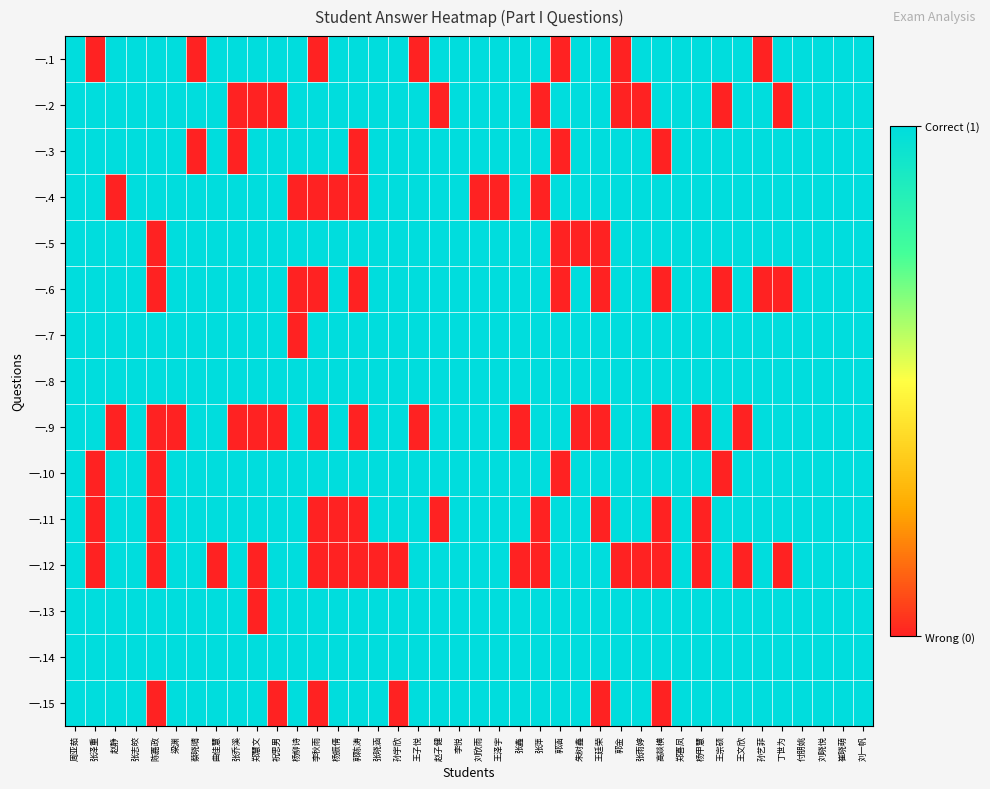

Reading left to right, what are all the values shown in this chart?

一.1: 周亚茹=1	张泽重=0	赵静=1	张志皎=1	陈嘉政=1	梁渊=1	蔡晓晴=0	曲佳慧=1	张乔溪=1	郑慧文=1	祝思男=1	杨柳诗=1	李秋雨=0	杨振倩=1	郭陈涛=1	张晓涵=1	孙宇欣=1	王子悦=0	赵子健=1	李悦=1	刘欣雨=1	王泽宇=1	张鑫=1	张萍=1	郭涵=0	朱树鑫=1	王廷荣=1	郭金=0	张雨婷=1	高燚横=1	郑喜凤=1	杨甲慧=1	王宗硕=1	王文欣=1	孙艺菲=0	丁世为=1	付朋姚=1	刘晓悦=1	崔晓萌=1	刘一帆=1
一.2: 周亚茹=1	张泽重=1	赵静=1	张志皎=1	陈嘉政=1	梁渊=1	蔡晓晴=1	曲佳慧=1	张乔溪=0	郑慧文=0	祝思男=0	杨柳诗=1	李秋雨=1	杨振倩=1	郭陈涛=1	张晓涵=1	孙宇欣=1	王子悦=1	赵子健=0	李悦=1	刘欣雨=1	王泽宇=1	张鑫=1	张萍=0	郭涵=1	朱树鑫=1	王廷荣=1	郭金=0	张雨婷=0	高燚横=1	郑喜凤=1	杨甲慧=1	王宗硕=0	王文欣=1	孙艺菲=1	丁世为=0	付朋姚=1	刘晓悦=1	崔晓萌=1	刘一帆=1
一.3: 周亚茹=1	张泽重=1	赵静=1	张志皎=1	陈嘉政=1	梁渊=1	蔡晓晴=0	曲佳慧=1	张乔溪=0	郑慧文=1	祝思男=1	杨柳诗=1	李秋雨=1	杨振倩=1	郭陈涛=0	张晓涵=1	孙宇欣=1	王子悦=1	赵子健=1	李悦=1	刘欣雨=1	王泽宇=1	张鑫=1	张萍=1	郭涵=0	朱树鑫=1	王廷荣=1	郭金=1	张雨婷=1	高燚横=0	郑喜凤=1	杨甲慧=1	王宗硕=1	王文欣=1	孙艺菲=1	丁世为=1	付朋姚=1	刘晓悦=1	崔晓萌=1	刘一帆=1
一.4: 周亚茹=1	张泽重=1	赵静=0	张志皎=1	陈嘉政=1	梁渊=1	蔡晓晴=1	曲佳慧=1	张乔溪=1	郑慧文=1	祝思男=1	杨柳诗=0	李秋雨=0	杨振倩=0	郭陈涛=0	张晓涵=1	孙宇欣=1	王子悦=1	赵子健=1	李悦=1	刘欣雨=0	王泽宇=0	张鑫=1	张萍=0	郭涵=1	朱树鑫=1	王廷荣=1	郭金=1	张雨婷=1	高燚横=1	郑喜凤=1	杨甲慧=1	王宗硕=1	王文欣=1	孙艺菲=1	丁世为=1	付朋姚=1	刘晓悦=1	崔晓萌=1	刘一帆=1
一.5: 周亚茹=1	张泽重=1	赵静=1	张志皎=1	陈嘉政=0	梁渊=1	蔡晓晴=1	曲佳慧=1	张乔溪=1	郑慧文=1	祝思男=1	杨柳诗=1	李秋雨=1	杨振倩=1	郭陈涛=1	张晓涵=1	孙宇欣=1	王子悦=1	赵子健=1	李悦=1	刘欣雨=1	王泽宇=1	张鑫=1	张萍=1	郭涵=0	朱树鑫=0	王廷荣=0	郭金=1	张雨婷=1	高燚横=1	郑喜凤=1	杨甲慧=1	王宗硕=1	王文欣=1	孙艺菲=1	丁世为=1	付朋姚=1	刘晓悦=1	崔晓萌=1	刘一帆=1
一.6: 周亚茹=1	张泽重=1	赵静=1	张志皎=1	陈嘉政=0	梁渊=1	蔡晓晴=1	曲佳慧=1	张乔溪=1	郑慧文=1	祝思男=1	杨柳诗=0	李秋雨=0	杨振倩=1	郭陈涛=0	张晓涵=1	孙宇欣=1	王子悦=1	赵子健=1	李悦=1	刘欣雨=1	王泽宇=1	张鑫=1	张萍=1	郭涵=0	朱树鑫=1	王廷荣=0	郭金=1	张雨婷=1	高燚横=0	郑喜凤=1	杨甲慧=1	王宗硕=0	王文欣=1	孙艺菲=0	丁世为=0	付朋姚=1	刘晓悦=1	崔晓萌=1	刘一帆=1
一.7: 周亚茹=1	张泽重=1	赵静=1	张志皎=1	陈嘉政=1	梁渊=1	蔡晓晴=1	曲佳慧=1	张乔溪=1	郑慧文=1	祝思男=1	杨柳诗=0	李秋雨=1	杨振倩=1	郭陈涛=1	张晓涵=1	孙宇欣=1	王子悦=1	赵子健=1	李悦=1	刘欣雨=1	王泽宇=1	张鑫=1	张萍=1	郭涵=1	朱树鑫=1	王廷荣=1	郭金=1	张雨婷=1	高燚横=1	郑喜凤=1	杨甲慧=1	王宗硕=1	王文欣=1	孙艺菲=1	丁世为=1	付朋姚=1	刘晓悦=1	崔晓萌=1	刘一帆=1
一.8: 周亚茹=1	张泽重=1	赵静=1	张志皎=1	陈嘉政=1	梁渊=1	蔡晓晴=1	曲佳慧=1	张乔溪=1	郑慧文=1	祝思男=1	杨柳诗=1	李秋雨=1	杨振倩=1	郭陈涛=1	张晓涵=1	孙宇欣=1	王子悦=1	赵子健=1	李悦=1	刘欣雨=1	王泽宇=1	张鑫=1	张萍=1	郭涵=1	朱树鑫=1	王廷荣=1	郭金=1	张雨婷=1	高燚横=1	郑喜凤=1	杨甲慧=1	王宗硕=1	王文欣=1	孙艺菲=1	丁世为=1	付朋姚=1	刘晓悦=1	崔晓萌=1	刘一帆=1
一.9: 周亚茹=1	张泽重=1	赵静=0	张志皎=1	陈嘉政=0	梁渊=0	蔡晓晴=1	曲佳慧=1	张乔溪=0	郑慧文=0	祝思男=0	杨柳诗=1	李秋雨=0	杨振倩=1	郭陈涛=0	张晓涵=1	孙宇欣=1	王子悦=0	赵子健=1	李悦=1	刘欣雨=1	王泽宇=1	张鑫=0	张萍=1	郭涵=1	朱树鑫=0	王廷荣=0	郭金=1	张雨婷=1	高燚横=0	郑喜凤=1	杨甲慧=0	王宗硕=1	王文欣=0	孙艺菲=1	丁世为=1	付朋姚=1	刘晓悦=1	崔晓萌=1	刘一帆=1
一.10: 周亚茹=1	张泽重=0	赵静=1	张志皎=1	陈嘉政=0	梁渊=1	蔡晓晴=1	曲佳慧=1	张乔溪=1	郑慧文=1	祝思男=1	杨柳诗=1	李秋雨=1	杨振倩=1	郭陈涛=1	张晓涵=1	孙宇欣=1	王子悦=1	赵子健=1	李悦=1	刘欣雨=1	王泽宇=1	张鑫=1	张萍=1	郭涵=0	朱树鑫=1	王廷荣=1	郭金=1	张雨婷=1	高燚横=1	郑喜凤=1	杨甲慧=1	王宗硕=0	王文欣=1	孙艺菲=1	丁世为=1	付朋姚=1	刘晓悦=1	崔晓萌=1	刘一帆=1
一.11: 周亚茹=1	张泽重=0	赵静=1	张志皎=1	陈嘉政=0	梁渊=1	蔡晓晴=1	曲佳慧=1	张乔溪=1	郑慧文=1	祝思男=1	杨柳诗=1	李秋雨=0	杨振倩=0	郭陈涛=0	张晓涵=1	孙宇欣=1	王子悦=1	赵子健=0	李悦=1	刘欣雨=1	王泽宇=1	张鑫=1	张萍=0	郭涵=1	朱树鑫=1	王廷荣=0	郭金=1	张雨婷=1	高燚横=0	郑喜凤=1	杨甲慧=0	王宗硕=1	王文欣=1	孙艺菲=1	丁世为=1	付朋姚=1	刘晓悦=1	崔晓萌=1	刘一帆=1
一.12: 周亚茹=1	张泽重=0	赵静=1	张志皎=1	陈嘉政=0	梁渊=1	蔡晓晴=1	曲佳慧=0	张乔溪=1	郑慧文=0	祝思男=1	杨柳诗=1	李秋雨=0	杨振倩=0	郭陈涛=0	张晓涵=0	孙宇欣=0	王子悦=1	赵子健=1	李悦=1	刘欣雨=1	王泽宇=1	张鑫=0	张萍=0	郭涵=1	朱树鑫=1	王廷荣=1	郭金=0	张雨婷=0	高燚横=0	郑喜凤=1	杨甲慧=0	王宗硕=1	王文欣=0	孙艺菲=1	丁世为=0	付朋姚=1	刘晓悦=1	崔晓萌=1	刘一帆=1
一.13: 周亚茹=1	张泽重=1	赵静=1	张志皎=1	陈嘉政=1	梁渊=1	蔡晓晴=1	曲佳慧=1	张乔溪=1	郑慧文=0	祝思男=1	杨柳诗=1	李秋雨=1	杨振倩=1	郭陈涛=1	张晓涵=1	孙宇欣=1	王子悦=1	赵子健=1	李悦=1	刘欣雨=1	王泽宇=1	张鑫=1	张萍=1	郭涵=1	朱树鑫=1	王廷荣=1	郭金=1	张雨婷=1	高燚横=1	郑喜凤=1	杨甲慧=1	王宗硕=1	王文欣=1	孙艺菲=1	丁世为=1	付朋姚=1	刘晓悦=1	崔晓萌=1	刘一帆=1
一.14: 周亚茹=1	张泽重=1	赵静=1	张志皎=1	陈嘉政=1	梁渊=1	蔡晓晴=1	曲佳慧=1	张乔溪=1	郑慧文=1	祝思男=1	杨柳诗=1	李秋雨=1	杨振倩=1	郭陈涛=1	张晓涵=1	孙宇欣=1	王子悦=1	赵子健=1	李悦=1	刘欣雨=1	王泽宇=1	张鑫=1	张萍=1	郭涵=1	朱树鑫=1	王廷荣=1	郭金=1	张雨婷=1	高燚横=1	郑喜凤=1	杨甲慧=1	王宗硕=1	王文欣=1	孙艺菲=1	丁世为=1	付朋姚=1	刘晓悦=1	崔晓萌=1	刘一帆=1
一.15: 周亚茹=1	张泽重=1	赵静=1	张志皎=1	陈嘉政=0	梁渊=1	蔡晓晴=1	曲佳慧=1	张乔溪=1	郑慧文=1	祝思男=0	杨柳诗=1	李秋雨=0	杨振倩=1	郭陈涛=1	张晓涵=1	孙宇欣=0	王子悦=1	赵子健=1	李悦=1	刘欣雨=1	王泽宇=1	张鑫=1	张萍=1	郭涵=1	朱树鑫=1	王廷荣=0	郭金=1	张雨婷=1	高燚横=0	郑喜凤=1	杨甲慧=1	王宗硕=1	王文欣=1	孙艺菲=1	丁世为=1	付朋姚=1	刘晓悦=1	崔晓萌=1	刘一帆=1